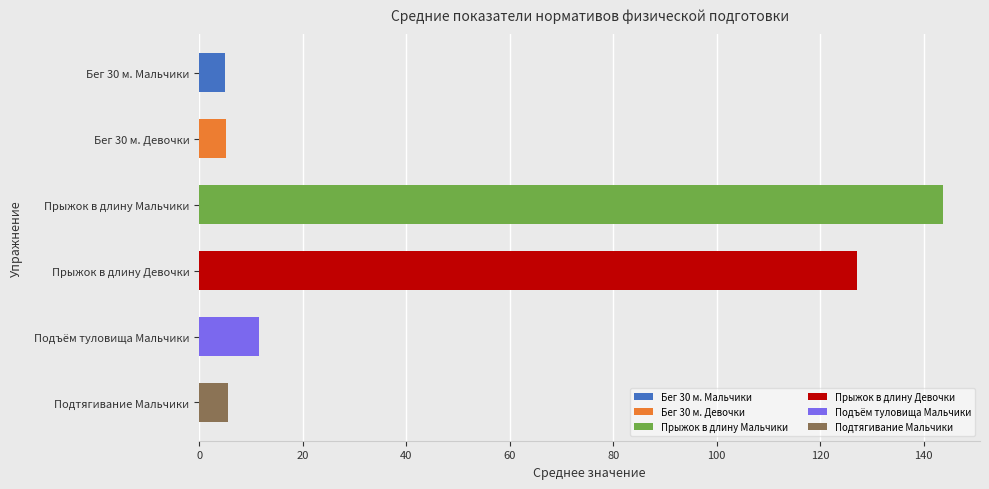

Are the bars grouped side by side (vs. stacked)?

No